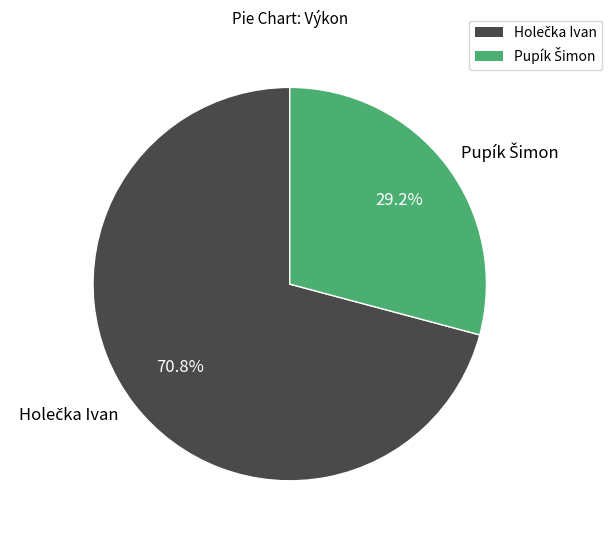

Does any single category account for the majority?

Yes